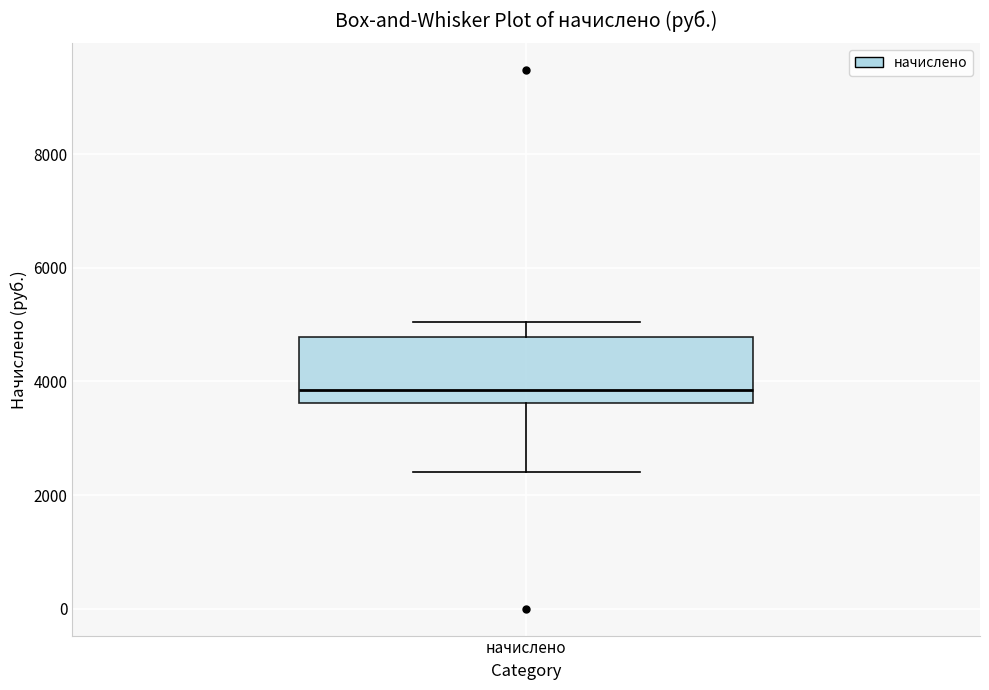

Transcribe this box plot: give where the median line is, the range the box spans, and where the two whiskers end, as read against the y-axis. The values are not printed on the chart, so give them approximately, as read against the axis.

median 3800, box 3600 to 4800, whiskers 2400 to 5000